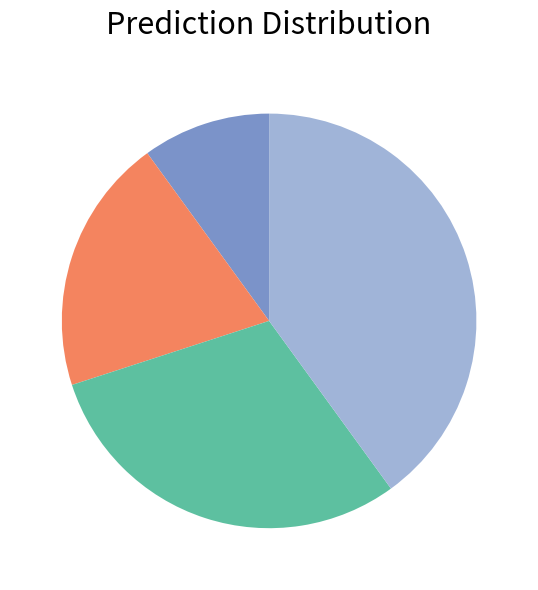

Does any single category account for the majority?

No